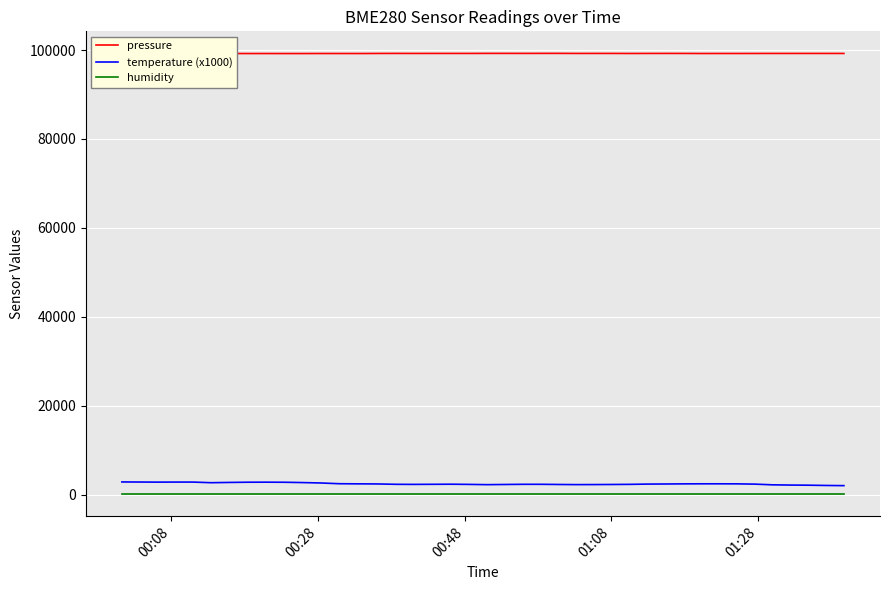

Does the chart have visible grid lines?

Yes